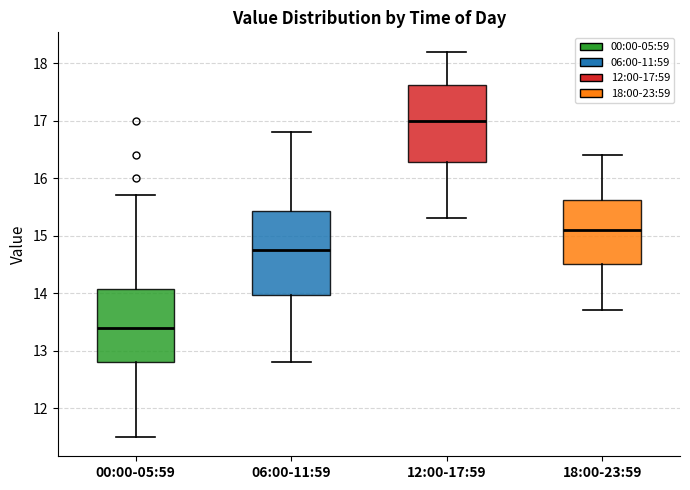

Reading left to right, transcribe this box plot: for each box, give where its median line is, the range the box spans, and where its two whiskers end, as read against the y-axis. The values are not printed on the chart, so give them approximately, as read against the axis.

00:00-05:59: median 13.4, box 12.8 to 14.1, whiskers 11.5 to 15.7
06:00-11:59: median 14.8, box 14.0 to 15.4, whiskers 12.8 to 16.8
12:00-17:59: median 17.0, box 16.3 to 17.6, whiskers 15.3 to 18.2
18:00-23:59: median 15.1, box 14.5 to 15.6, whiskers 13.7 to 16.4